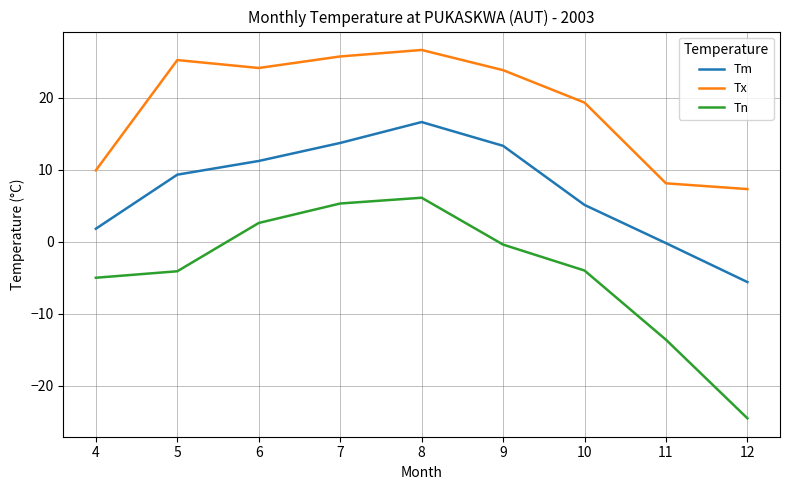

What are all the series names shown in the legend?

Tm, Tx, Tn